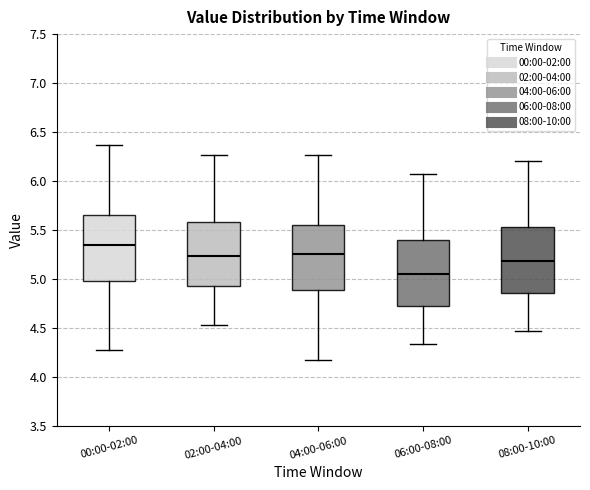

Which box has the lowest median line?

06:00-08:00